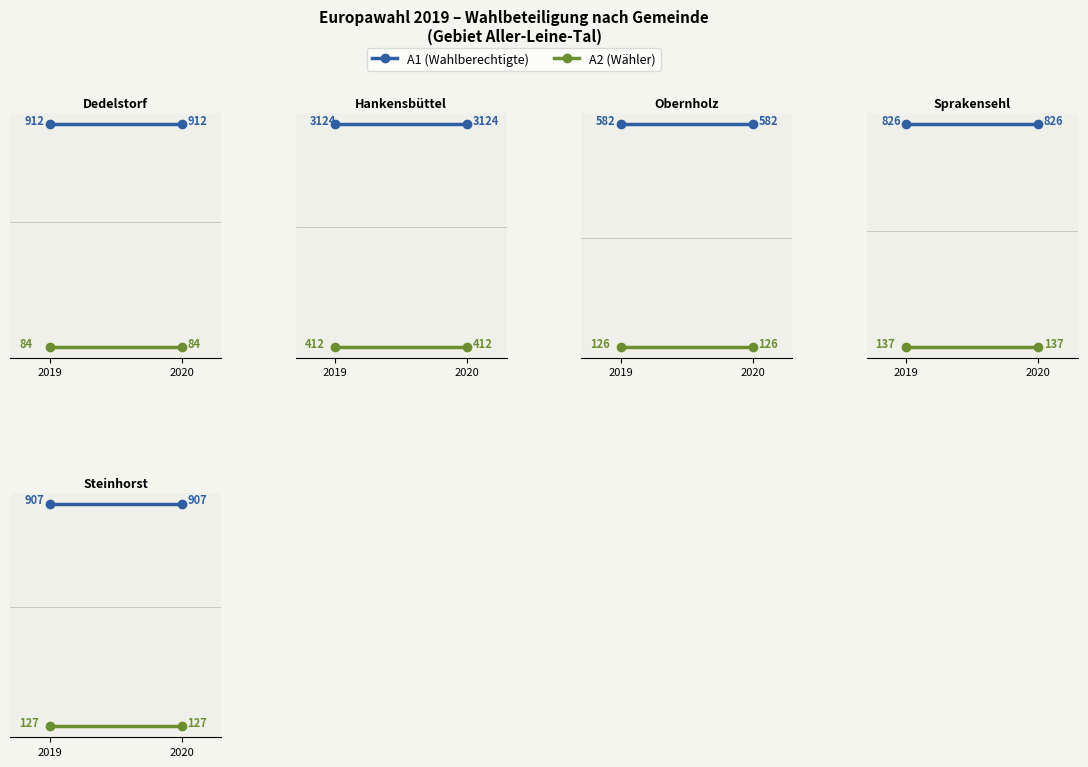

What is the sum of all A2 (Wähler) values?

254